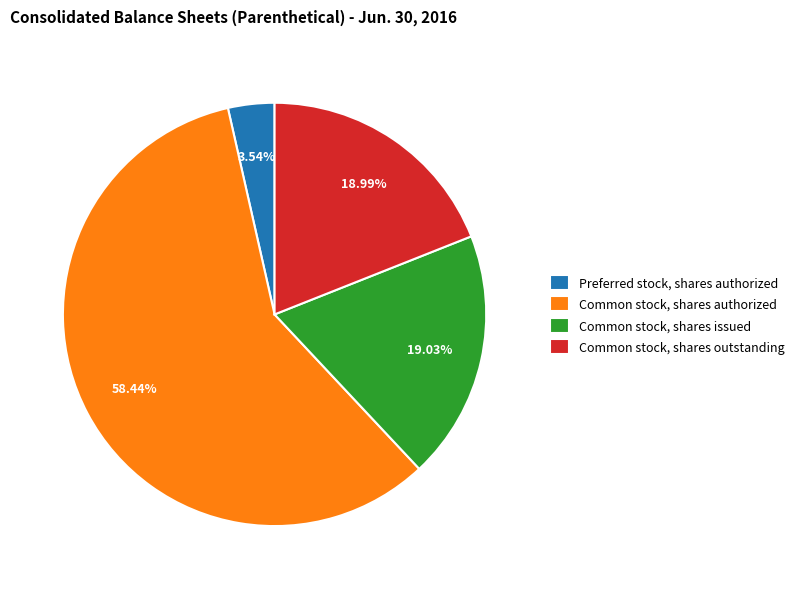

What percentage do Common stock, shares issued and Common stock, shares outstanding together represent?

38.0%